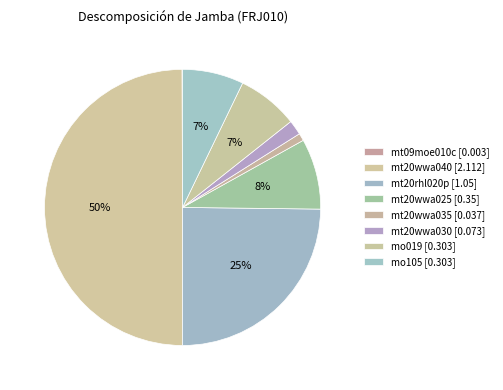

What is the smallest slice in the pie chart?

mt09moe010c